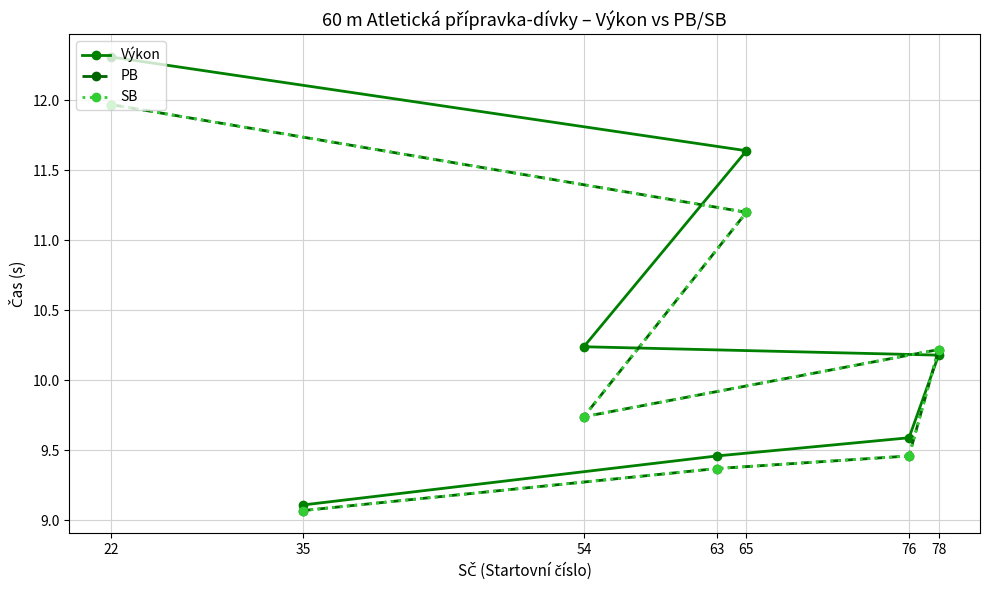

True or false: SB and Výkon cross at least once.

True